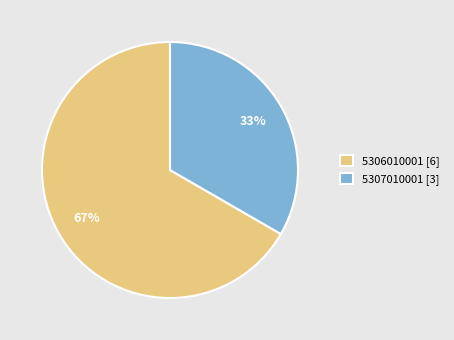

To the nearest percent, what is the combined percentage of 5307010001 and 5306010001?

100%